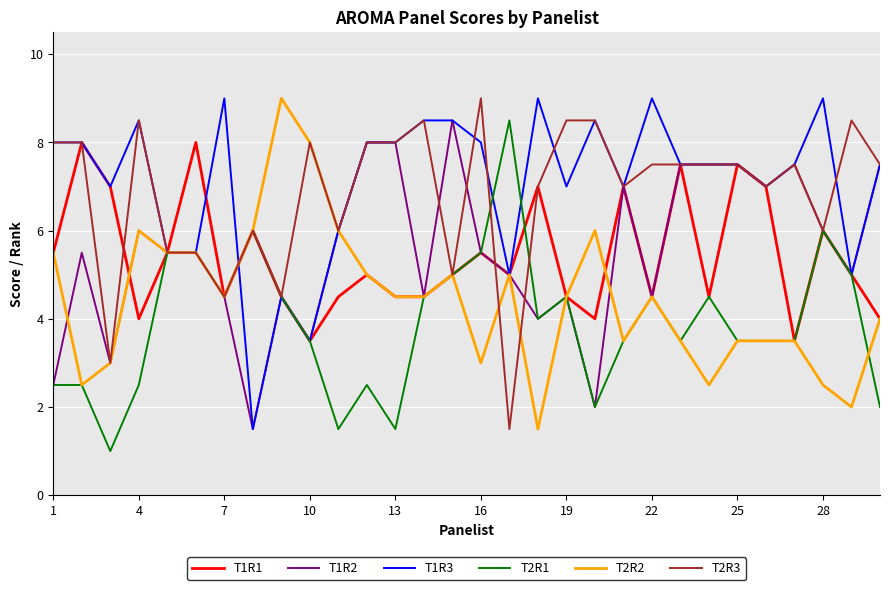

In T1R1, how many points are higher than both neighbors (excluding endpoints)?

10